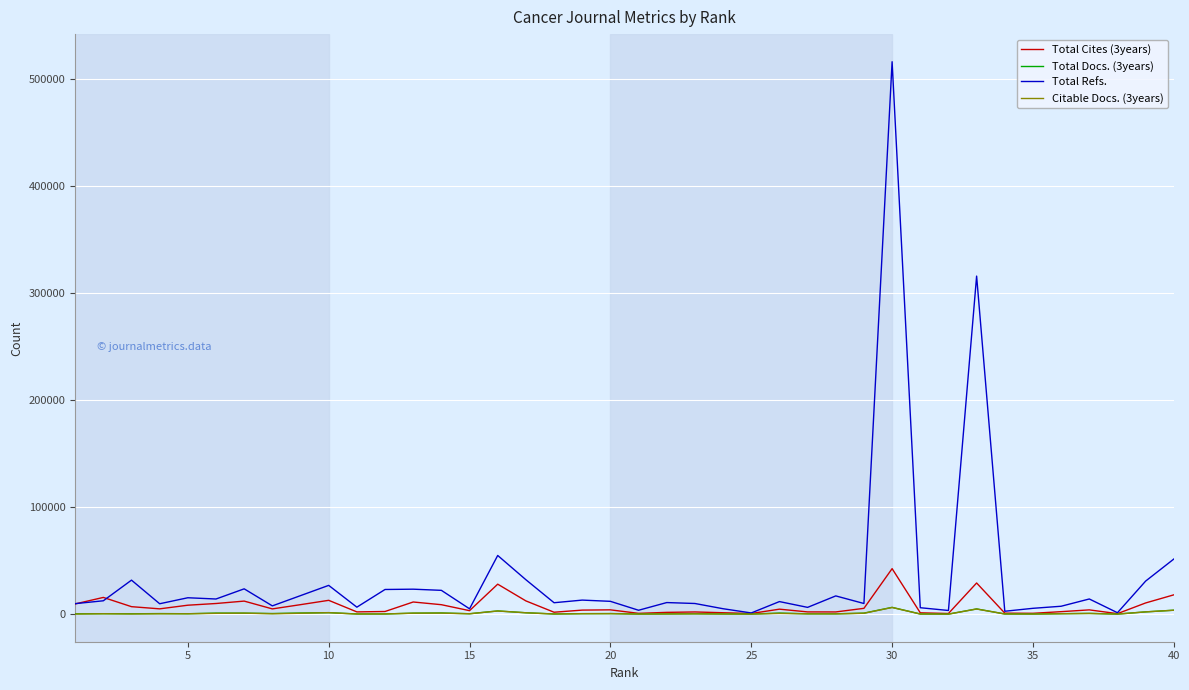

Which series has the largest range (max minus min)?

Total Refs.